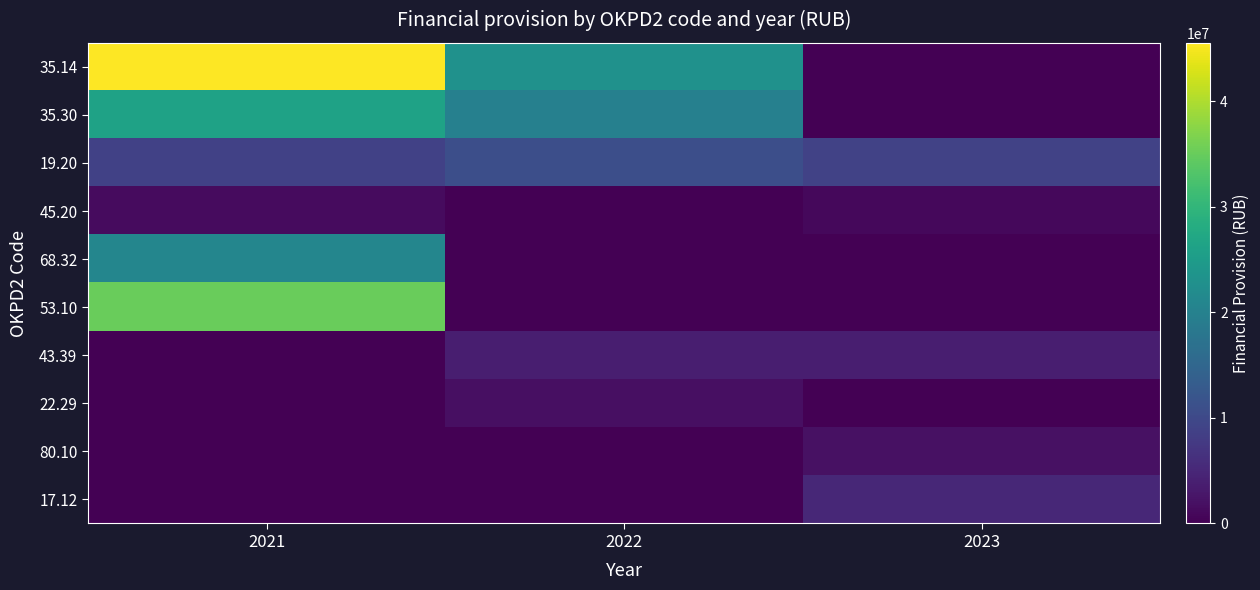

What is the difference between the highest and lowest values at 2021?

45542865.0